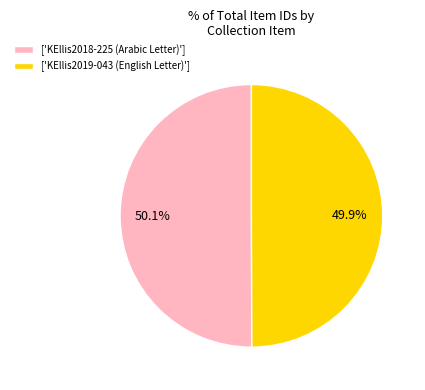

What is the ratio of the value at ['KEllis2018-225 (Arabic Letter)'] to the value at ['KEllis2019-043 (English Letter)']?

1.0